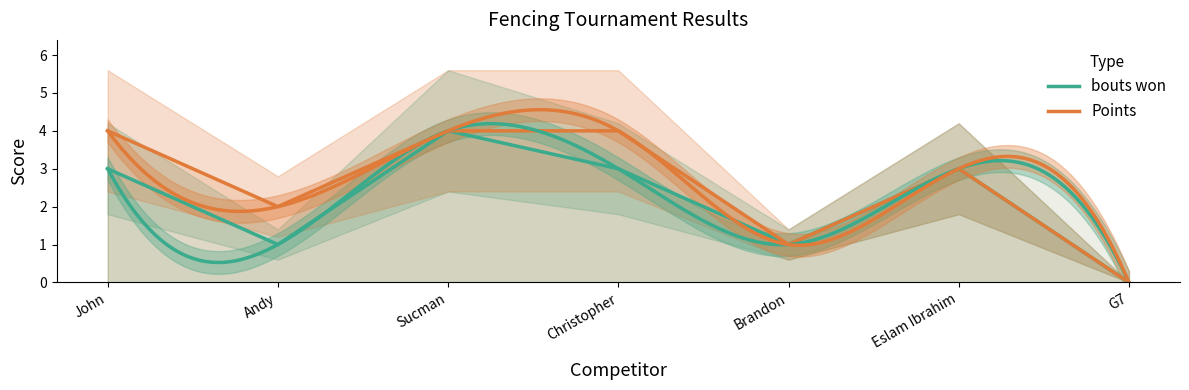

What is the total value across all series at John?

7